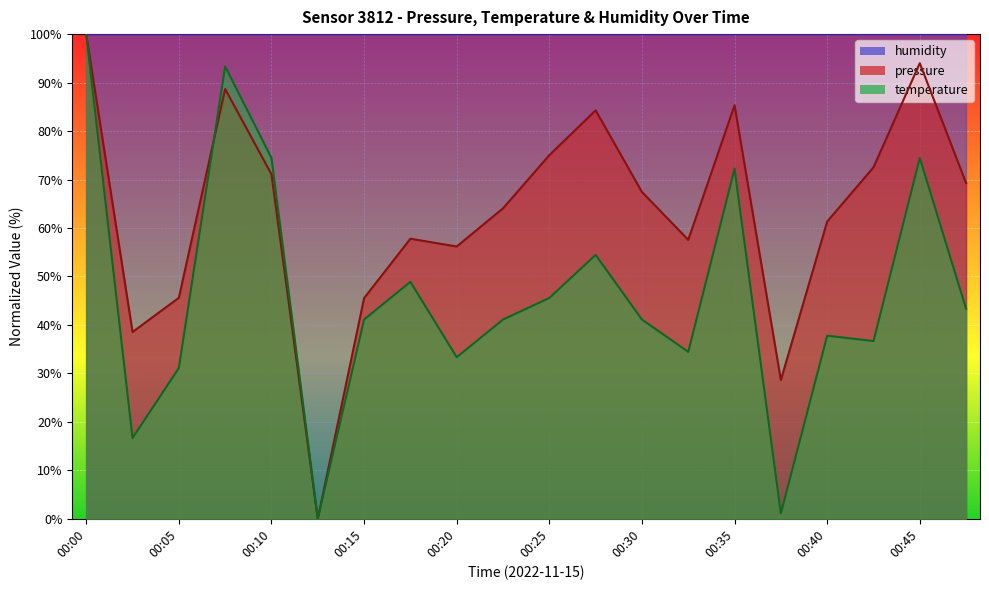

The pressure series shows 19.1 at 00:25. True or false?

False